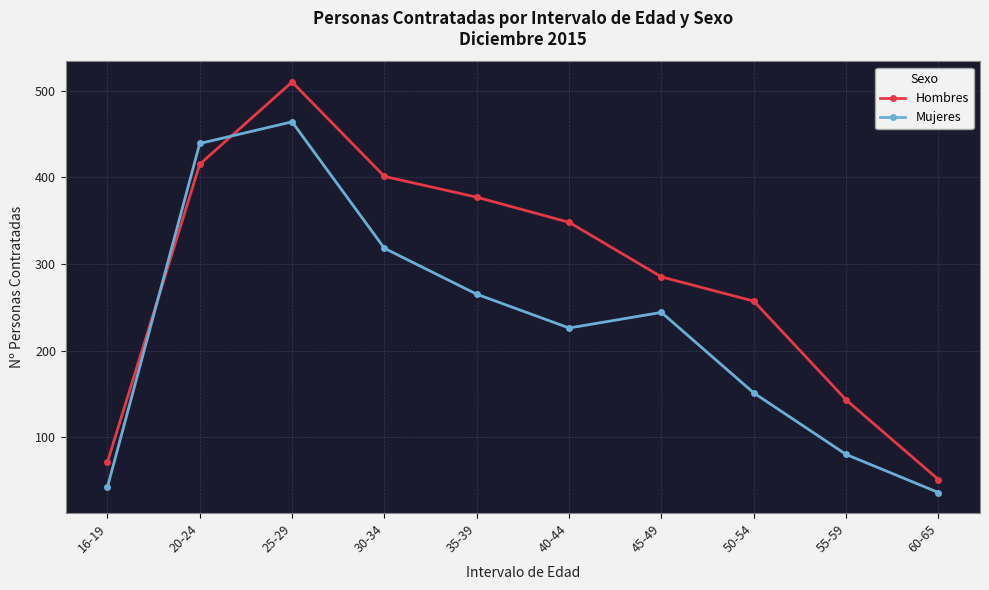

What is the difference between the maximum and second lowest values in the Mujeres series?

422